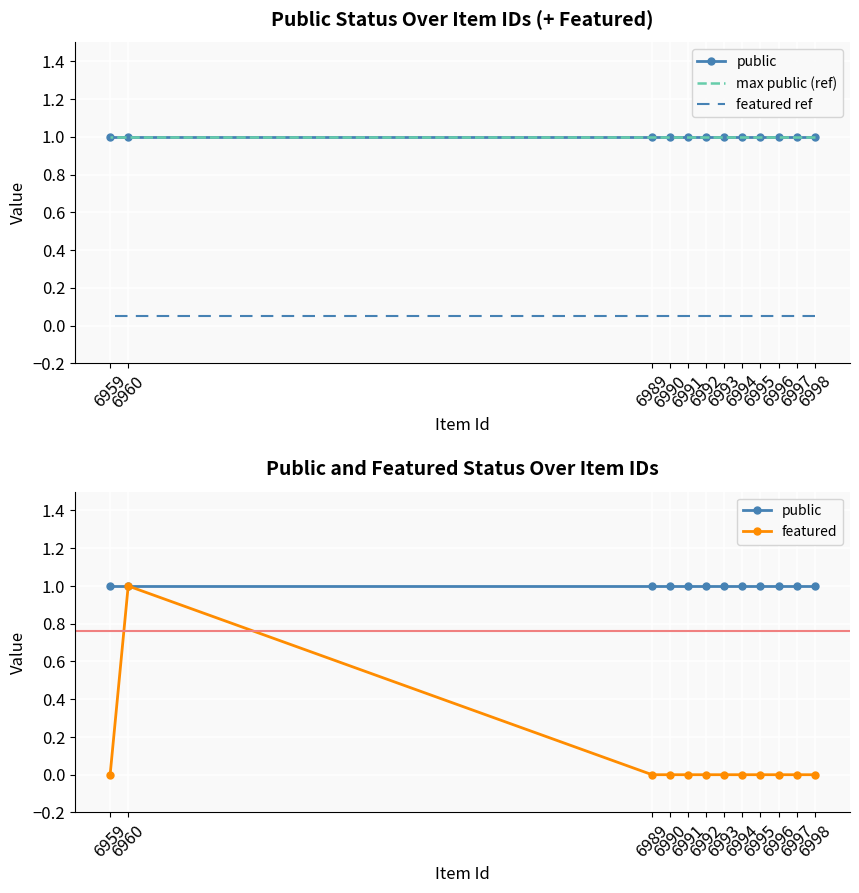

At which category is the sum across all series the highest?

6960